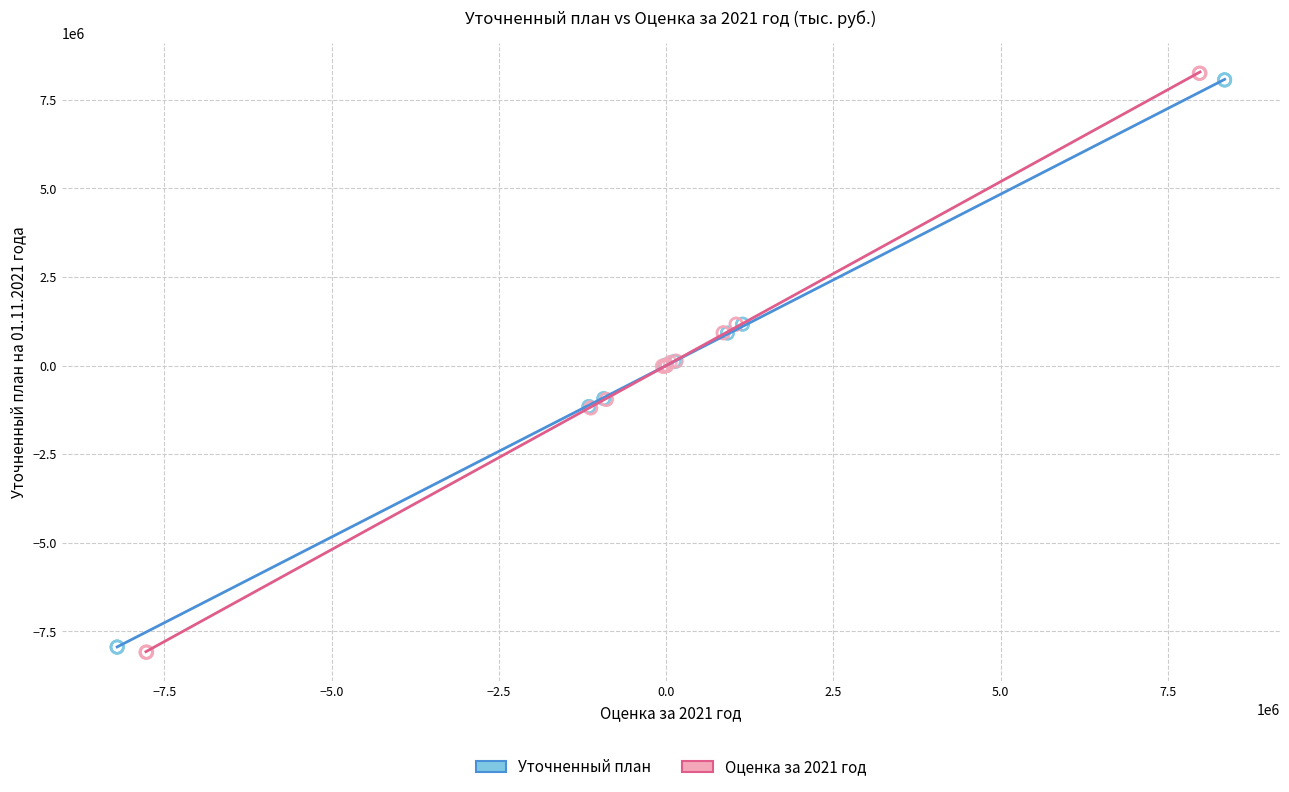

Which series has the widest spread of Y values?

Оценка за 2021 год